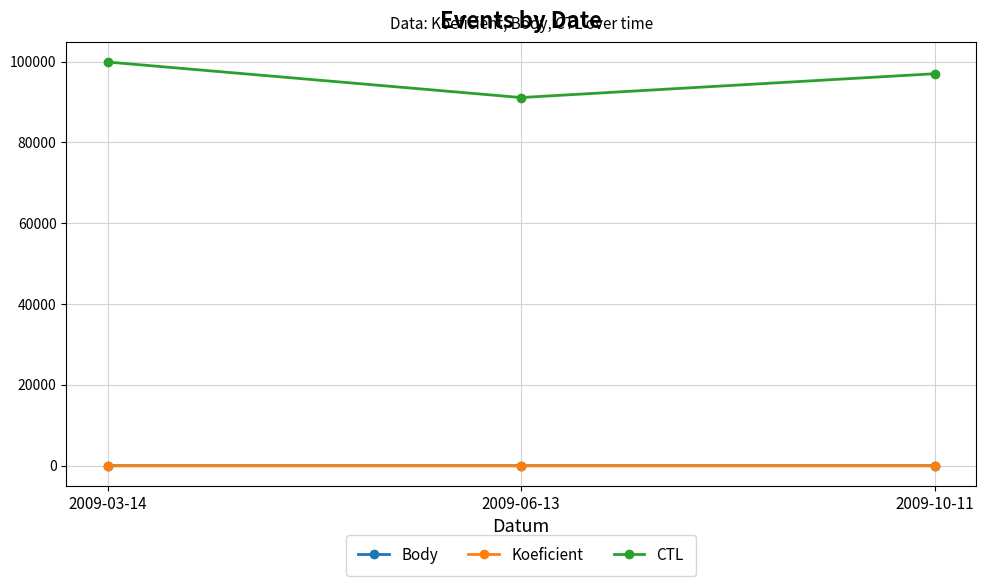

Which series changed the most between 2009-03-14 and 2009-06-13?

CTL